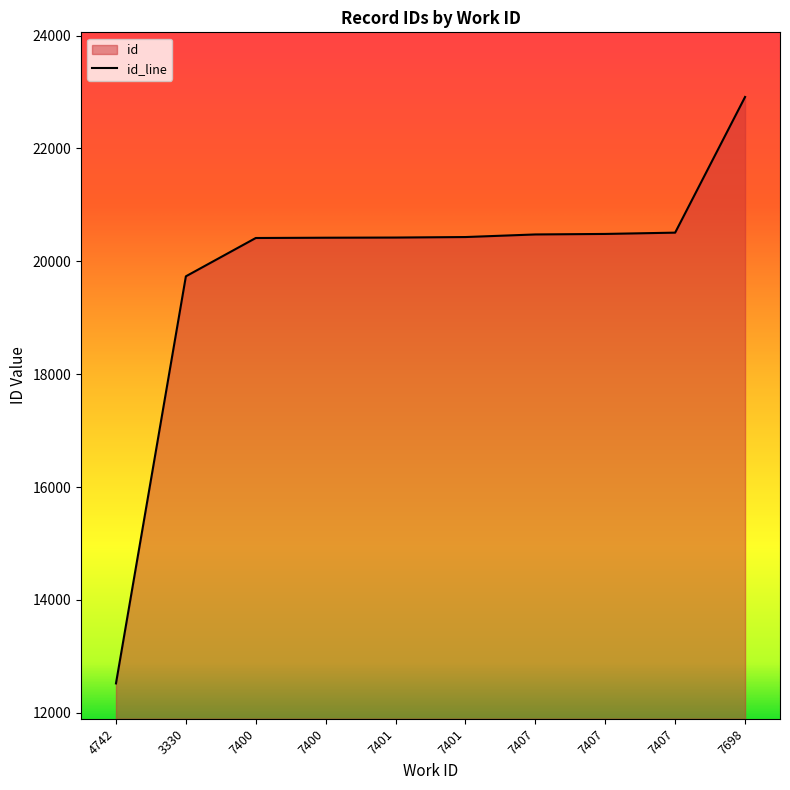

Which category has the highest value across all series?

7698